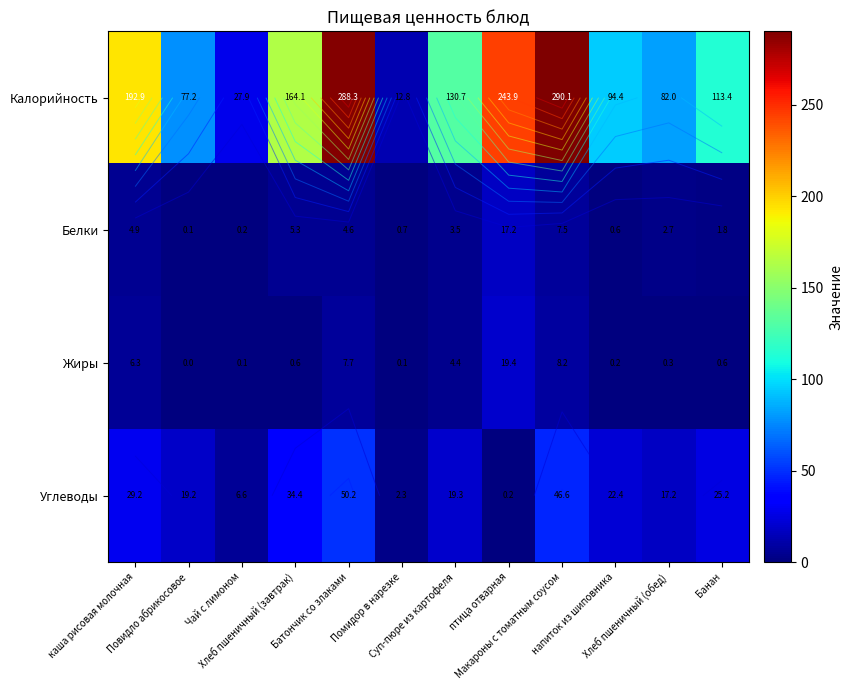

Where is Белки nearest to the value 8?

Макароны с томатным соусом